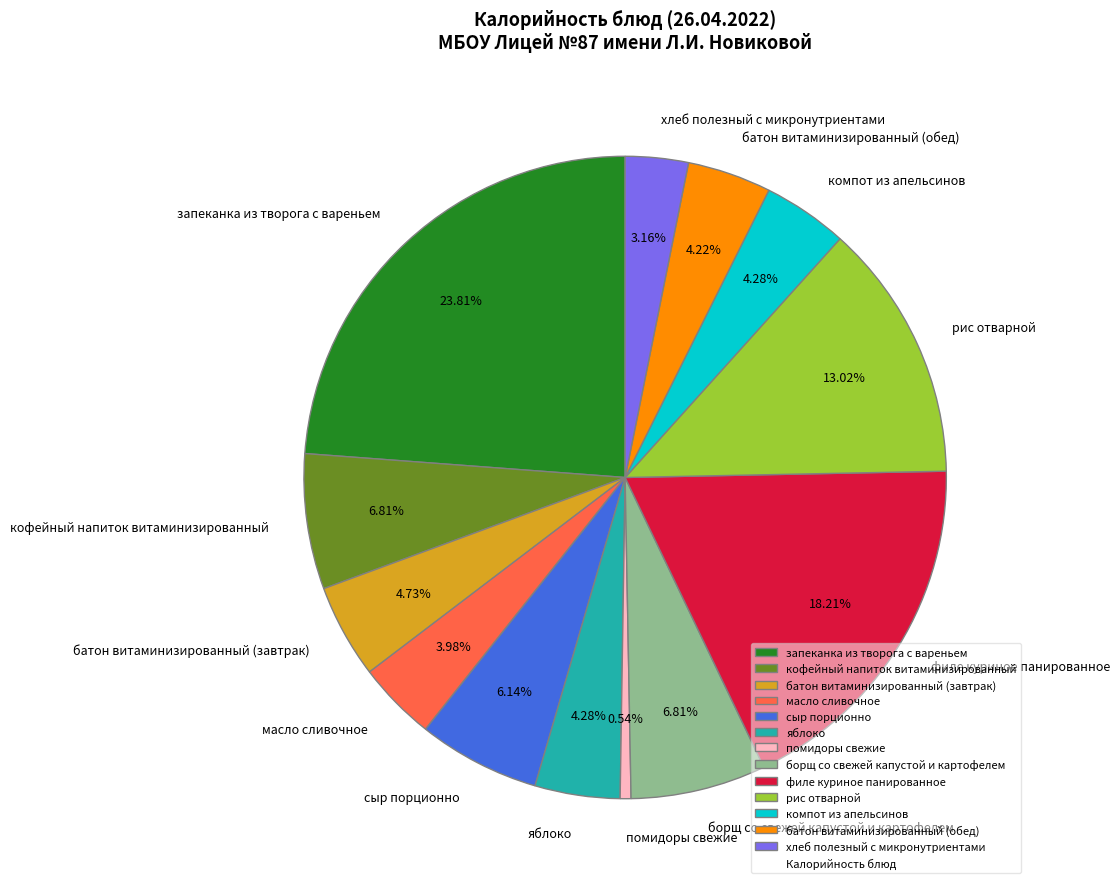

How many segments does this pie chart have?

13